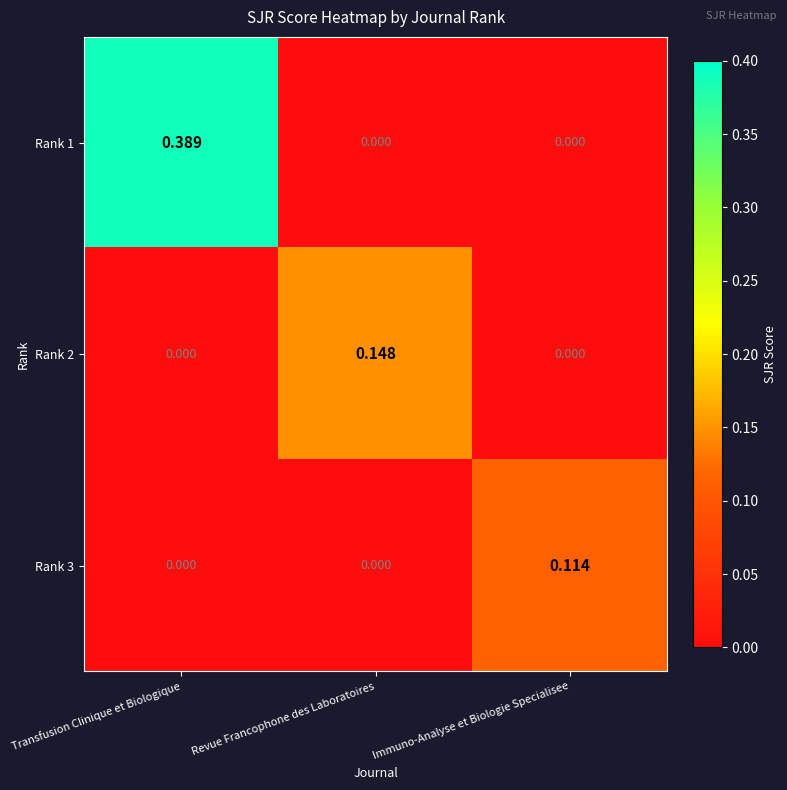

Is the value of Rank 3 at Immuno-Analyse et Biologie Specialisee greater than the value of Rank 1 at Transfusion Clinique et Biologique?

No